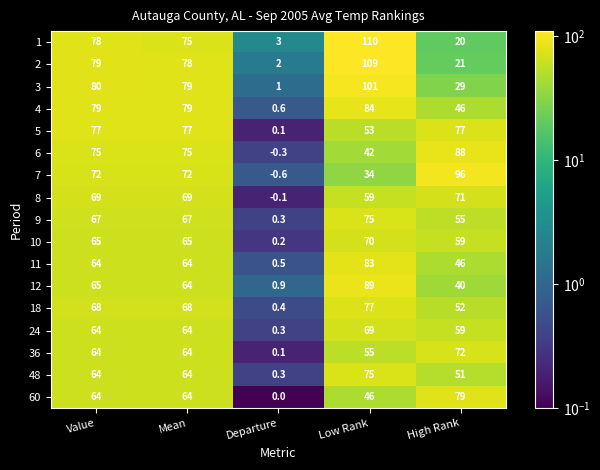

Between Low Rank and High Rank, which series saw the biggest shift?

1